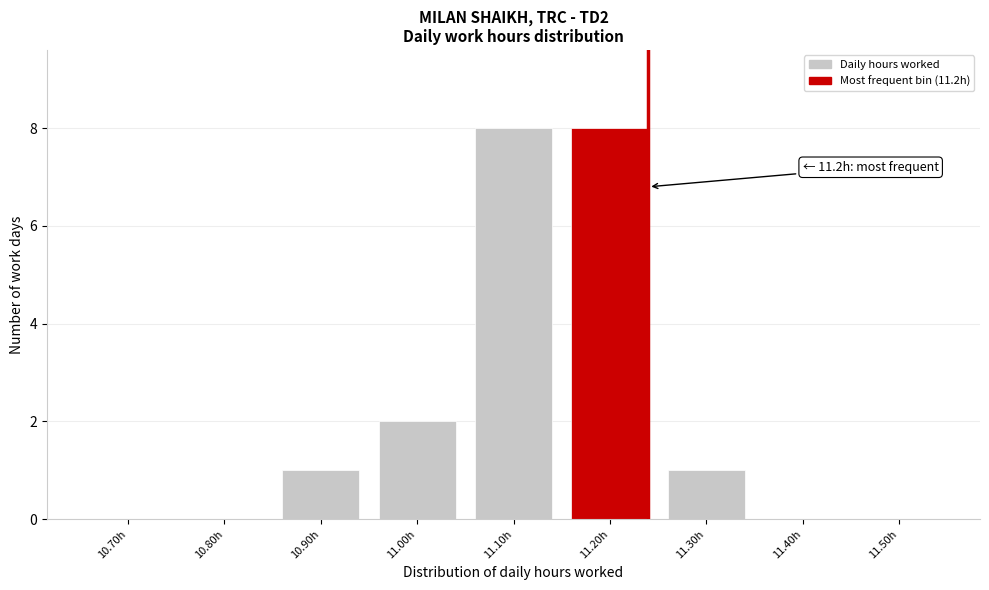

Reading left to right, list all the values displayed in this chart.

10.70h=0	10.80h=0	10.90h=1	11.00h=2	11.10h=8	11.20h=8	11.30h=1	11.40h=0	11.50h=0